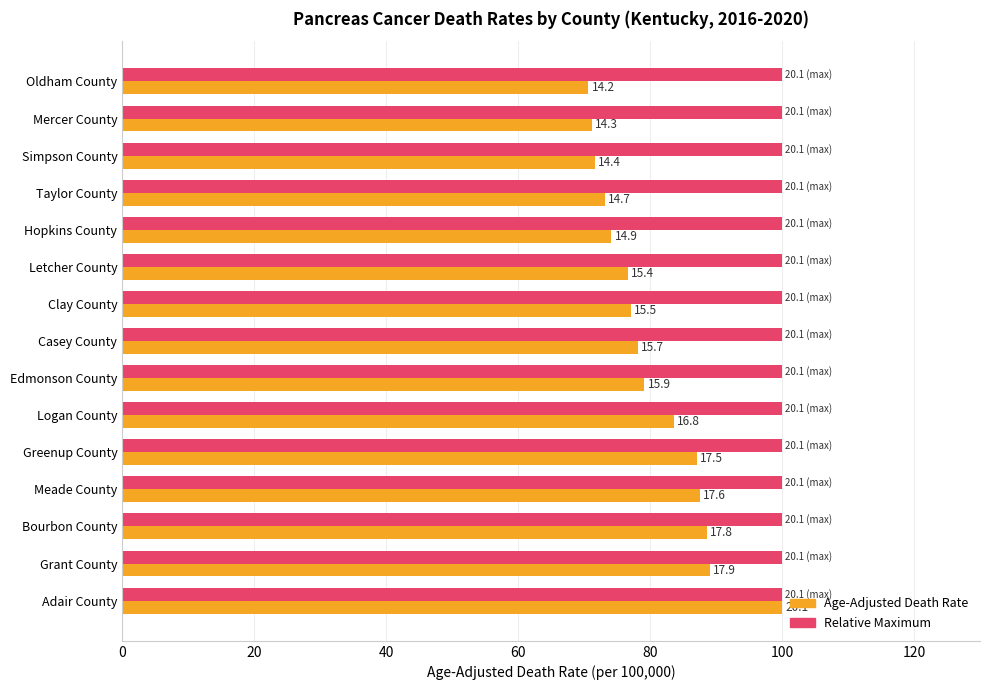

What is the value of the Age-Adjusted Death Rate bar at the 5th from the left?

87.1